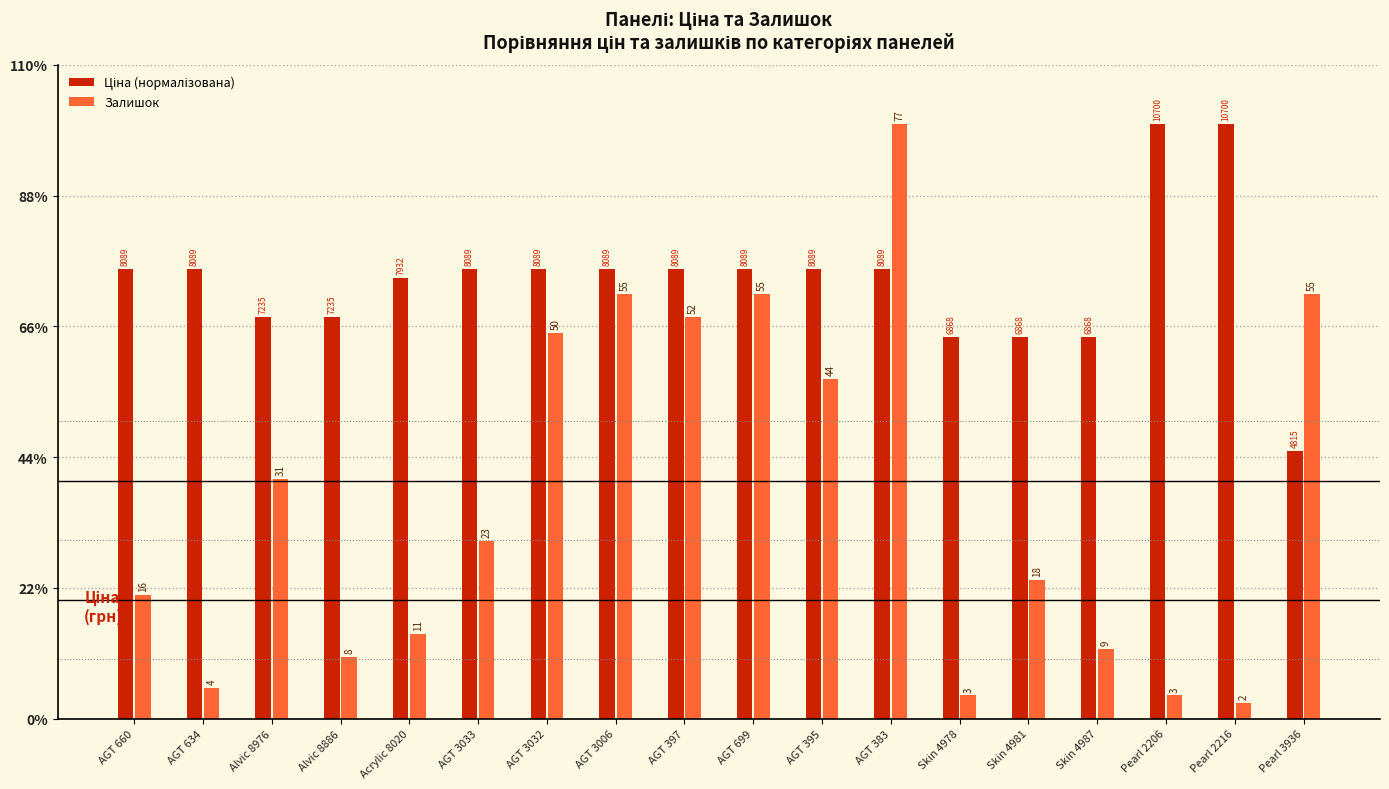

Reading left to right, transcribe all the data shown in this chart.

Ціна (нормалізована): 58.2	58.2	52.1	52.1	57.1	58.2	58.2	58.2	58.2	58.2	58.2	58.2	49.4	49.4	49.4	77.0	77.0	34.7
Залишок: 16.0	4.0	31.0	8.0	11.0	23.0	50.0	55.0	52.0	55.0	44.0	77.0	3.0	18.0	9.0	3.0	2.0	55.0